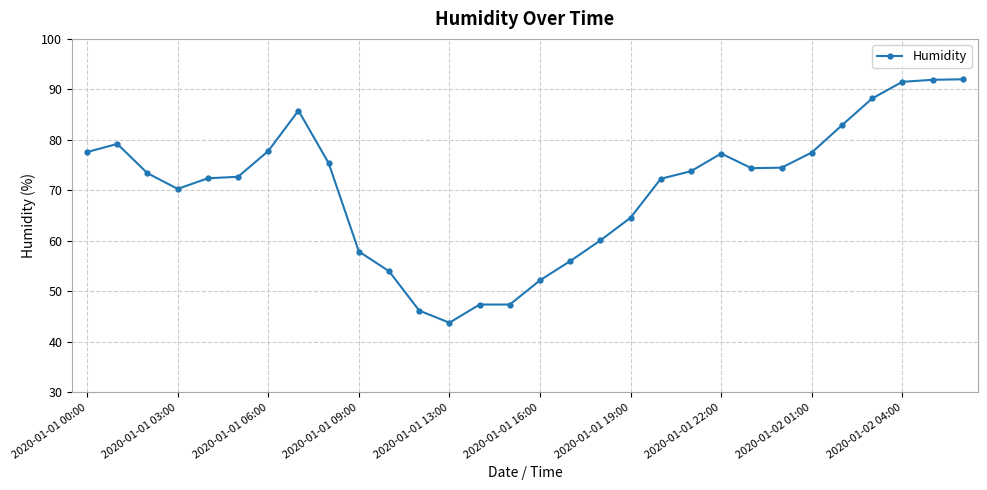

What is the smallest value displayed?

43.8